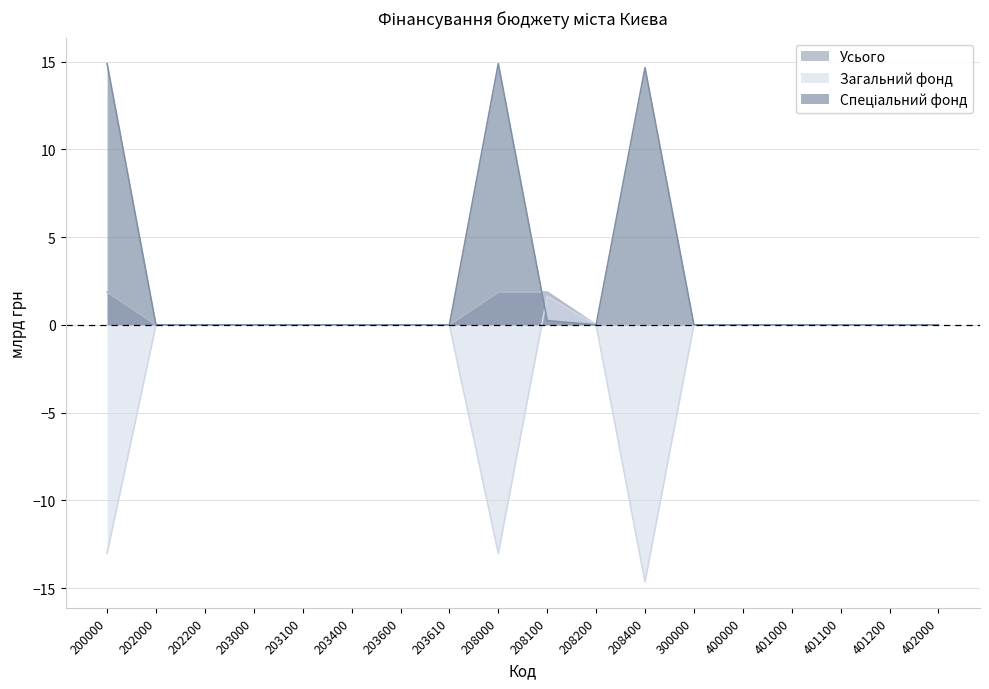

What is the value of the Загальний фонд point at the 9th from the left?

-13.0